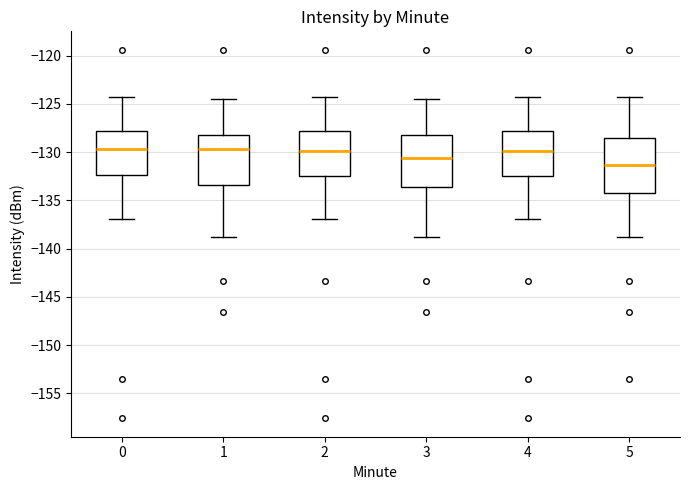

Where does the median line of the box at x = 3 sit on the y-axis? The values are not printed on the chart, so give them approximately, as read against the axis.

-130.5